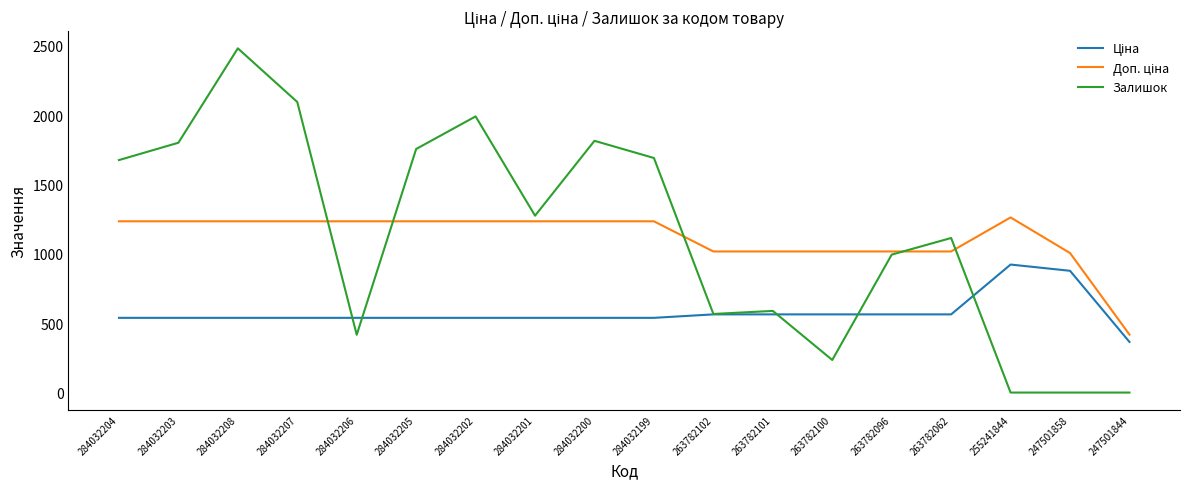

Which category has the highest value across all series?

284032208